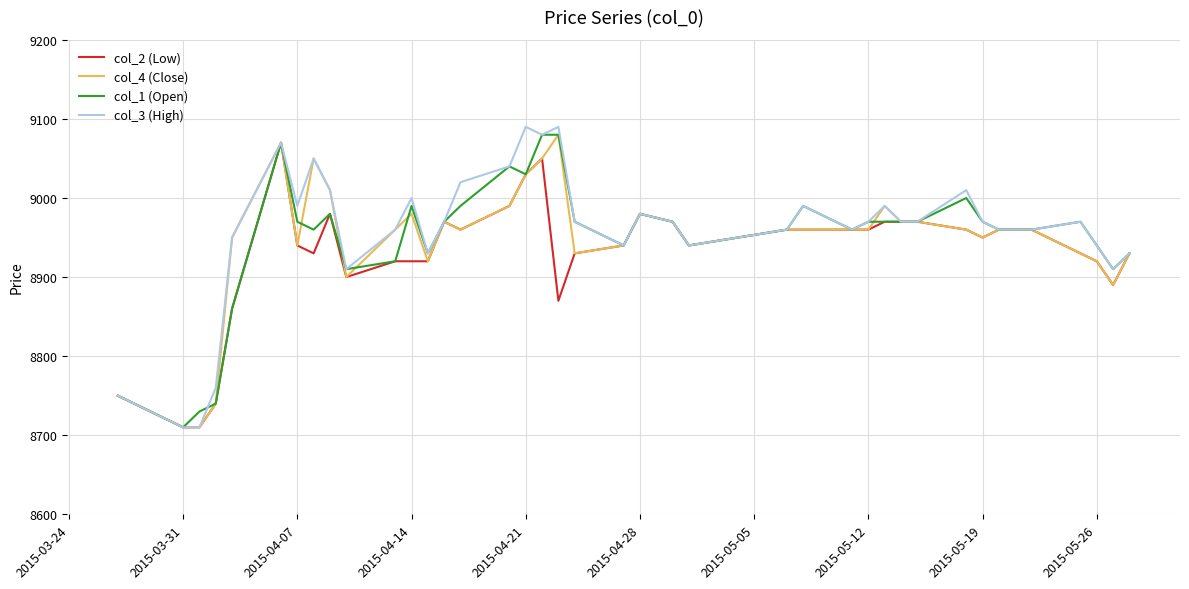

What are all the series names shown in the legend?

col_2 (Low), col_4 (Close), col_1 (Open), col_3 (High)